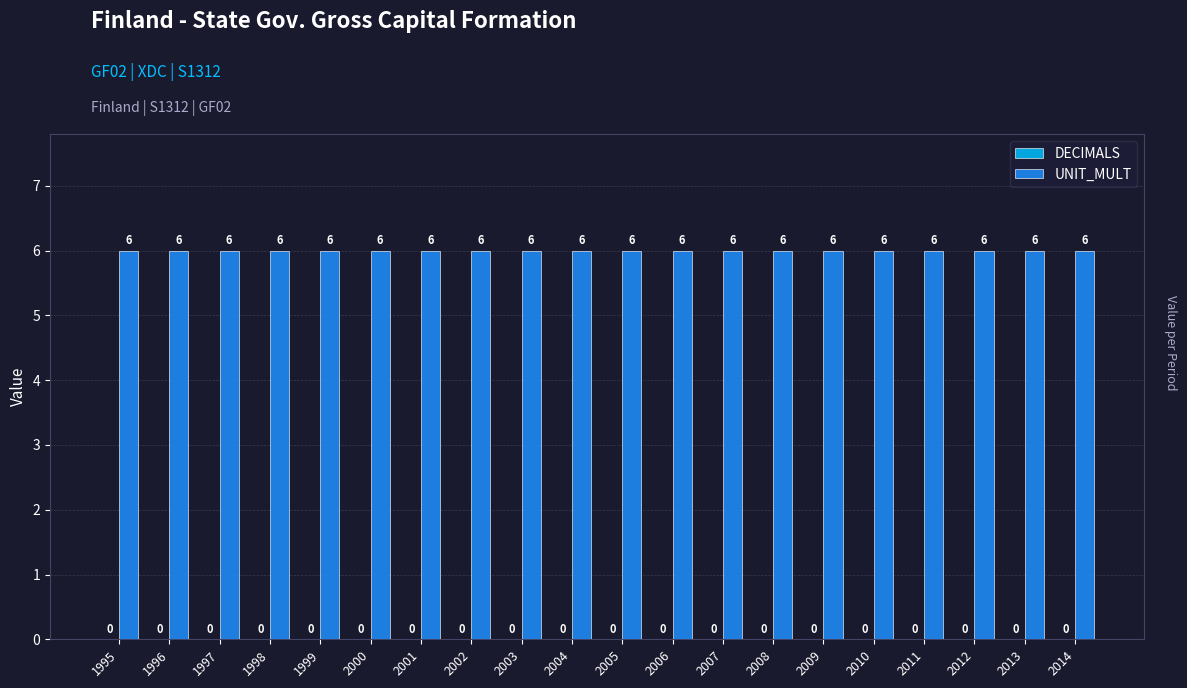

True or false: DECIMALS has a value of 0 at 2001.

True